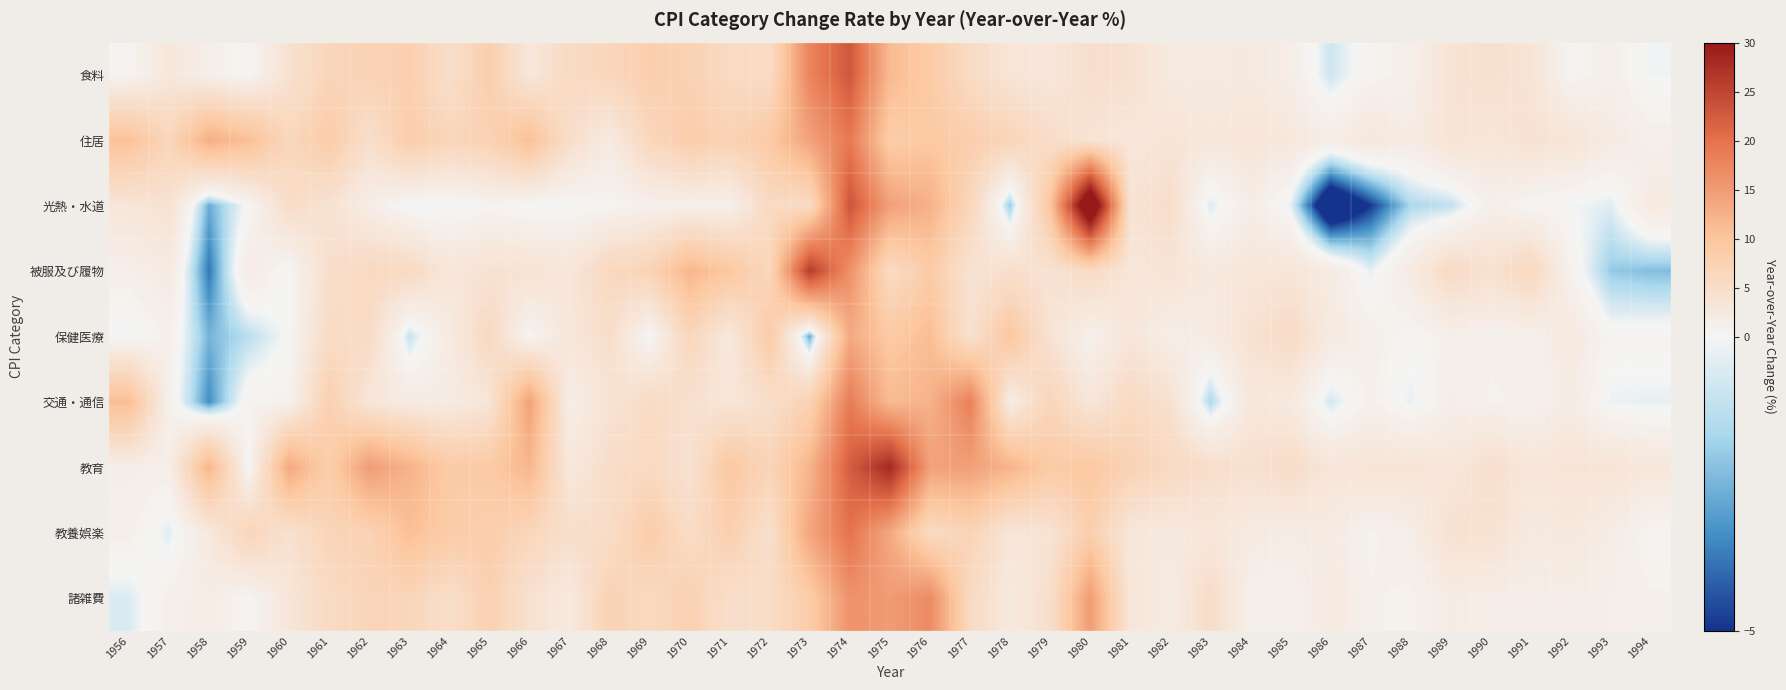

Rank the series by their maximum value, from highest to lowest.

光熱・水道, 教育, 被服及び履物, 食料, 教養娯楽, 住居, 交通・通信, 諸雑費, 保健医療